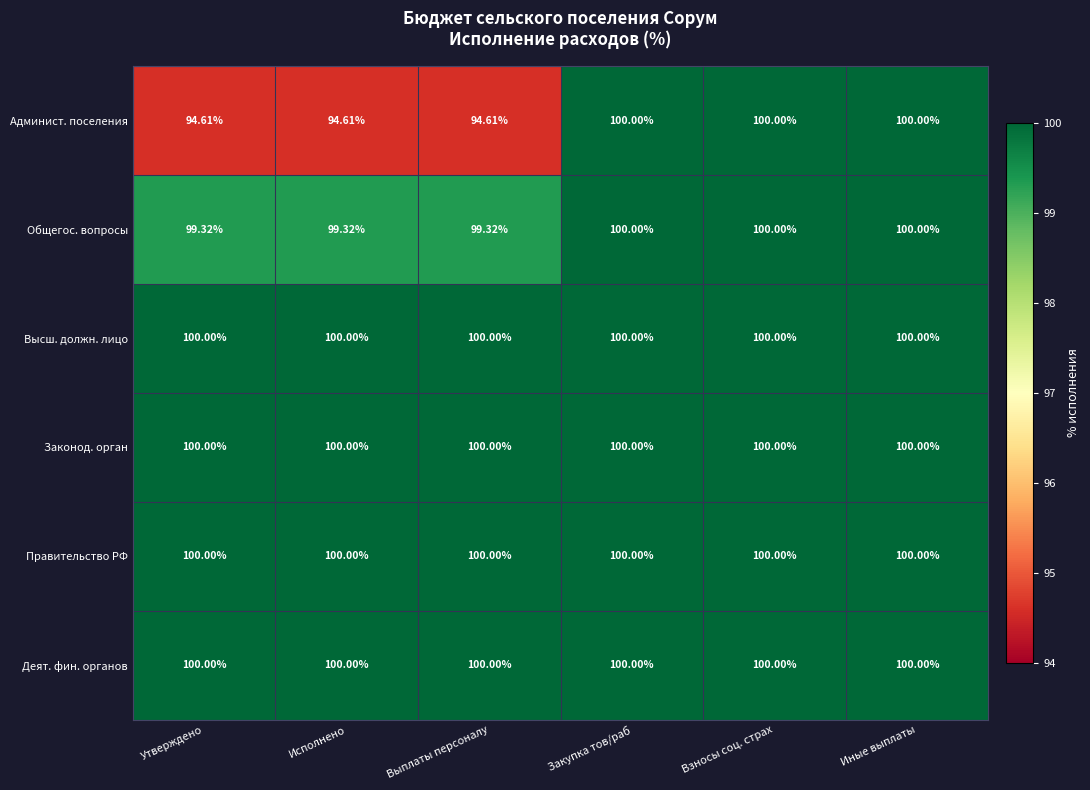

Which series has the widest spread of values?

Админист. поселения